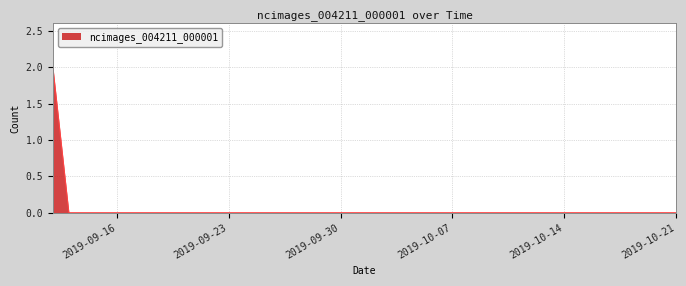

Reading left to right, list all the values displayed in this chart.

2	0	0	0	0	0	0	0	0	0	0	0	0	0	0	0	0	0	0	0	0	0	0	0	0	0	0	0	0	0	0	0	0	0	0	0	0	0	0	0